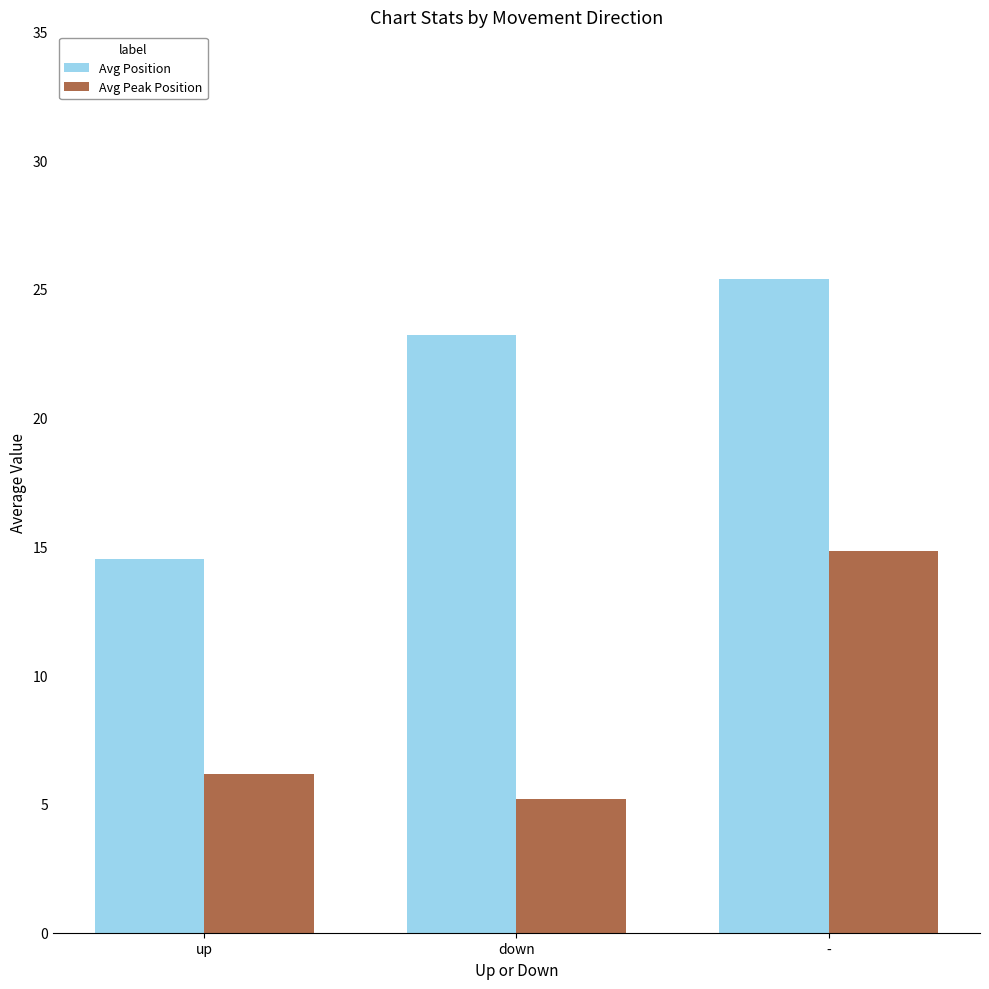

How many groups of bars are there?

3